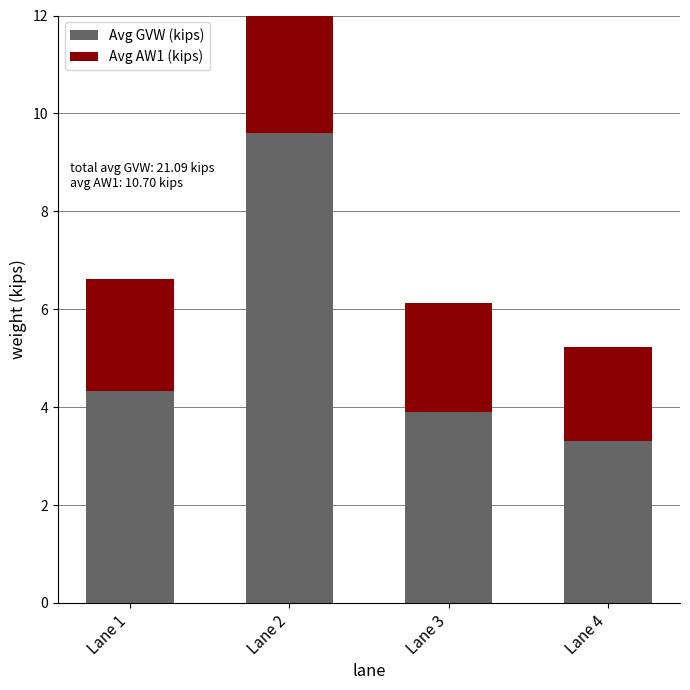

Reading left to right, extract all data points from this chart.

Avg GVW (kips): 4.3	9.6	3.9	3.3
Avg AW1 (kips): 2.3	4.2	2.2	1.9